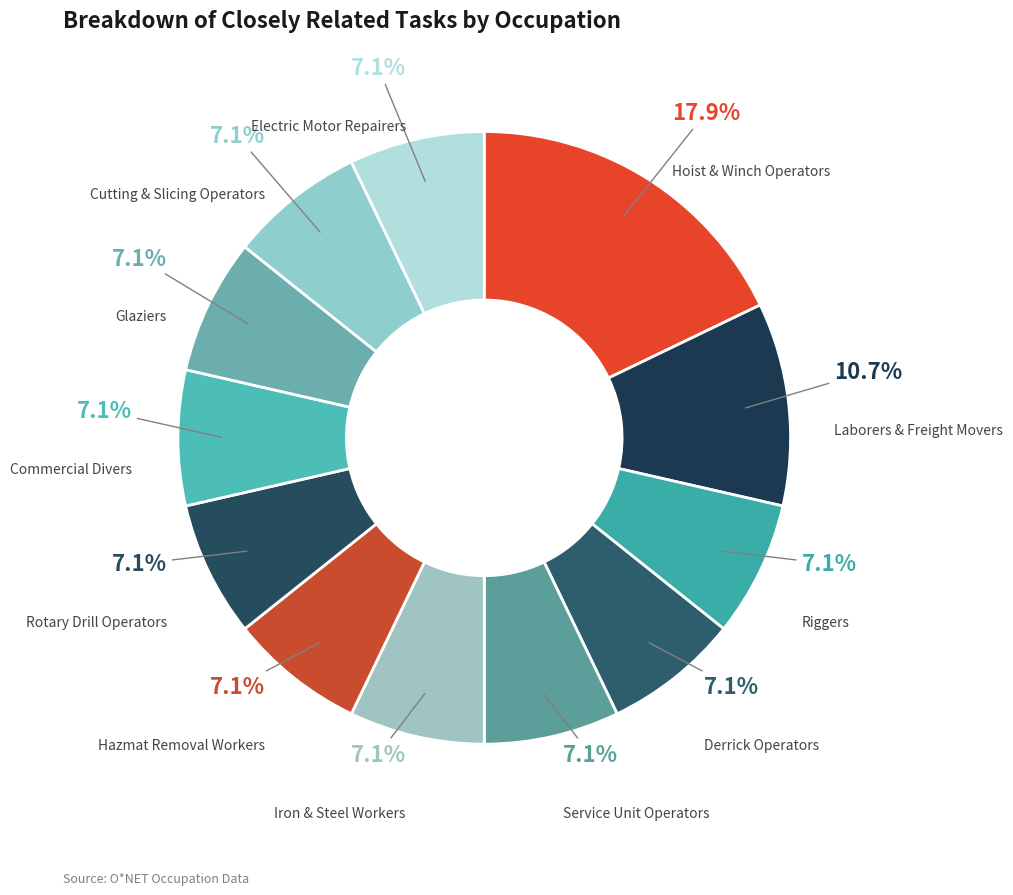

Approximately how many times larger is the value at Hazmat Removal Workers compared to Commercial Divers?

1.0